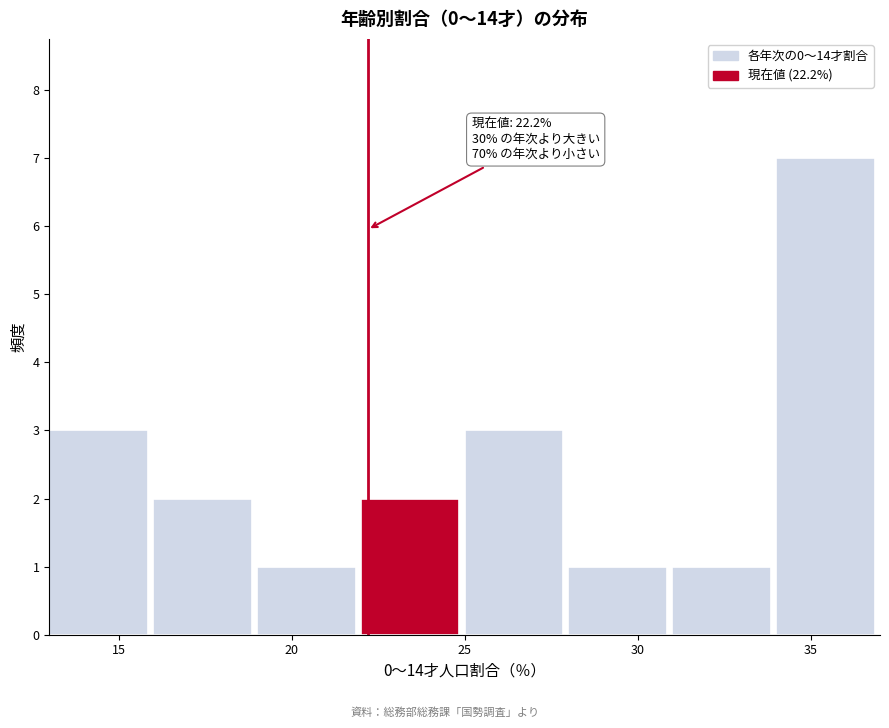

Over which range of the x-axis is the bar tallest?

34 to 37